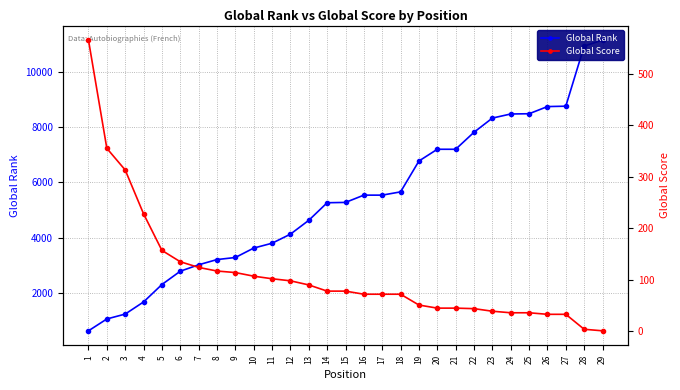

How many values in the Global Score series exceed 78?

13